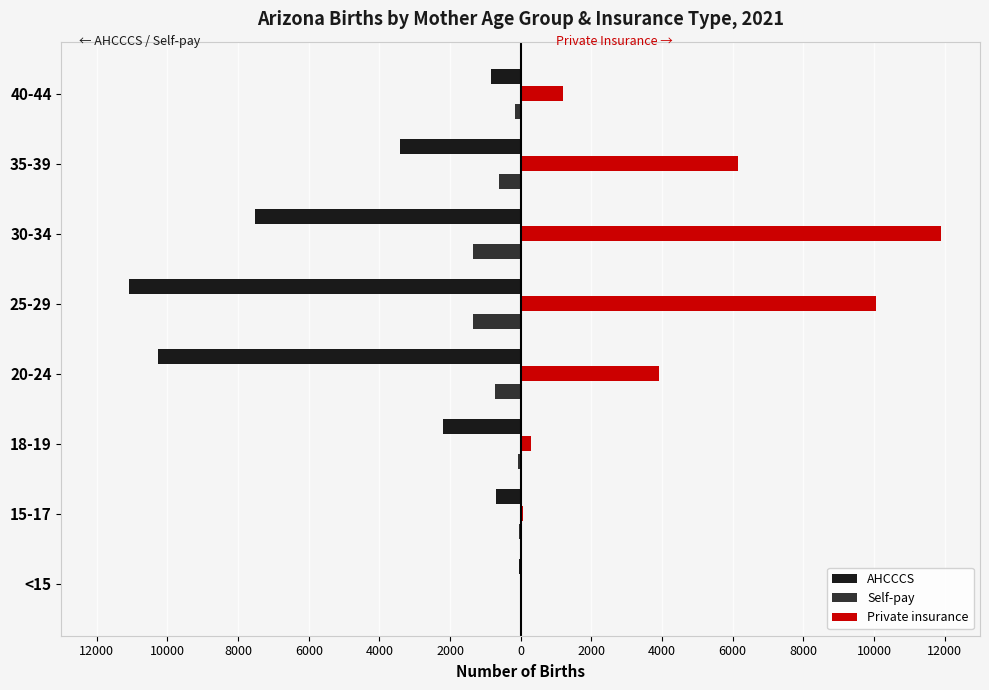

What are all the series names shown in the legend?

AHCCCS, Self-pay, Private insurance